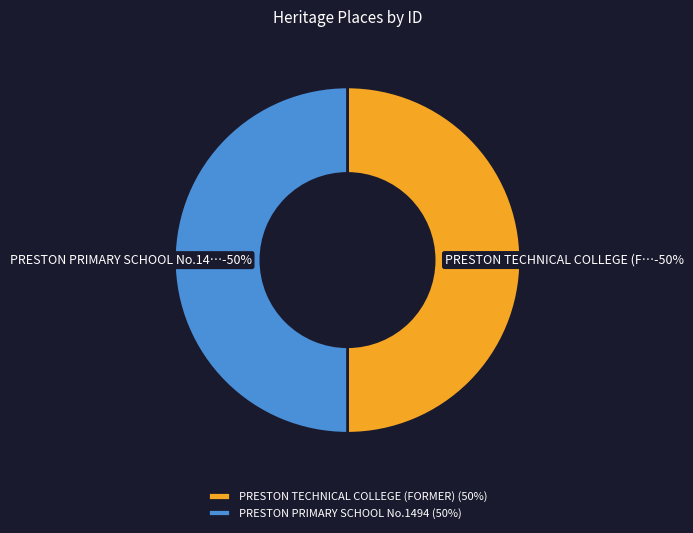

Is it true that PRESTON PRIMARY SCHOOL No.1494 is 57% of the pie?

False